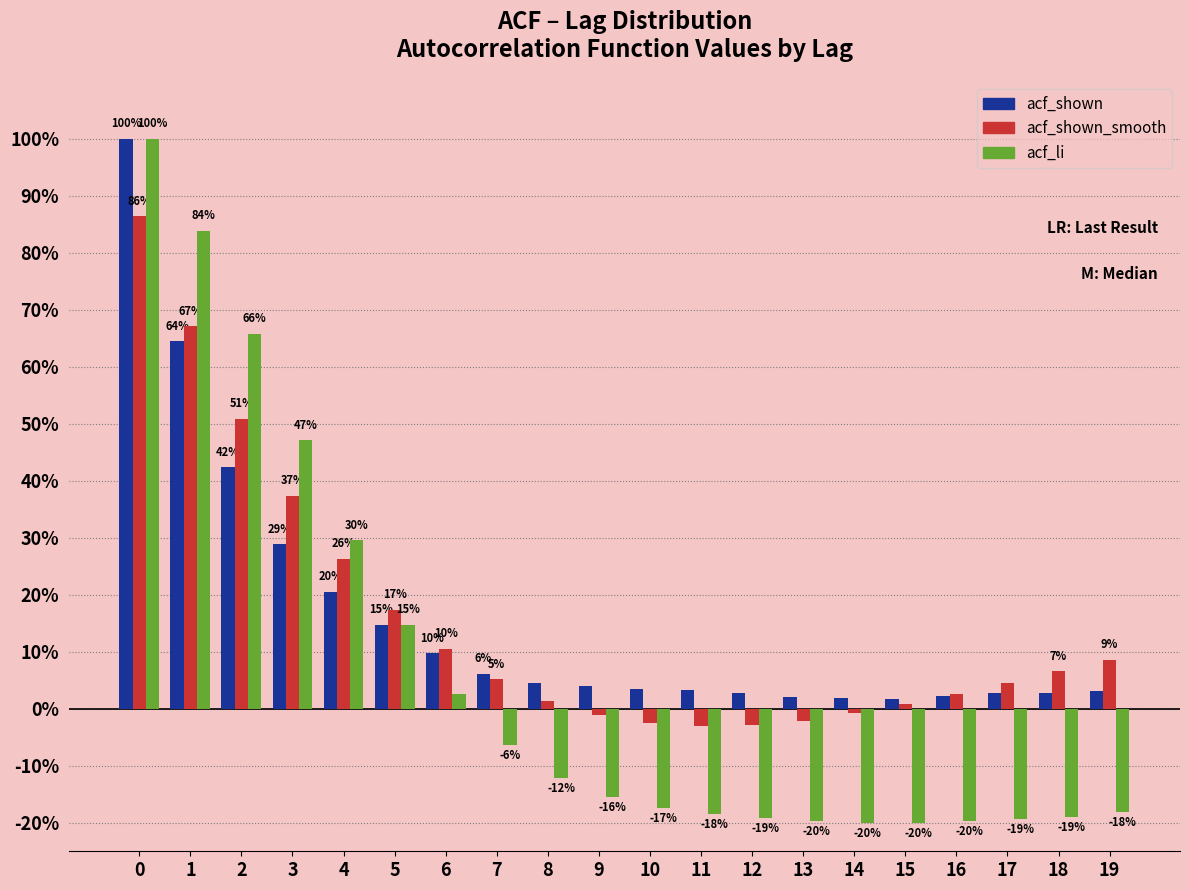

What are all the series names shown in the legend?

acf_shown, acf_shown_smooth, acf_li